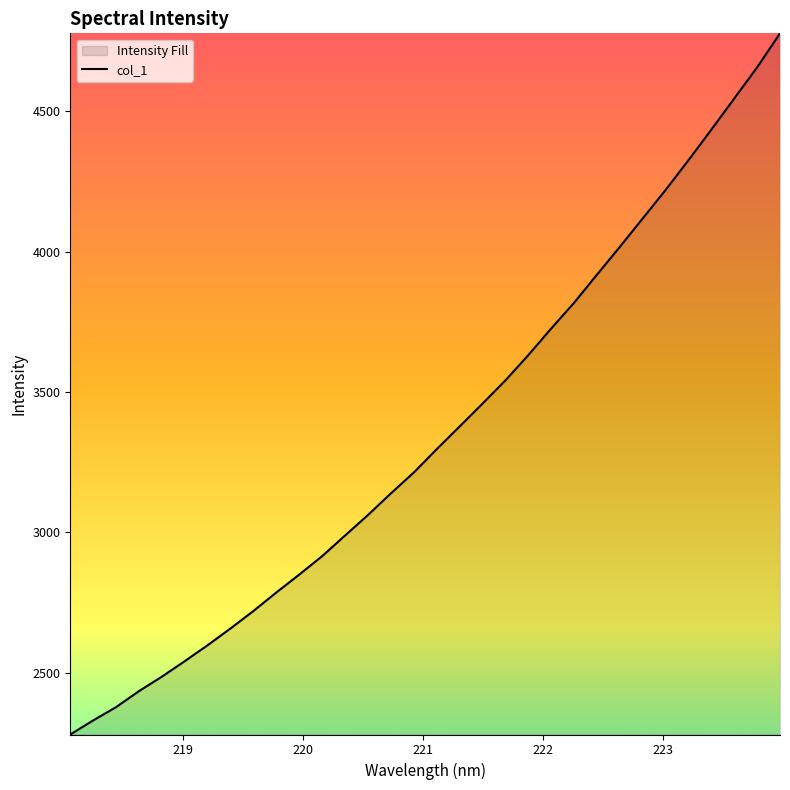

What is the greatest value displayed?

4777.7